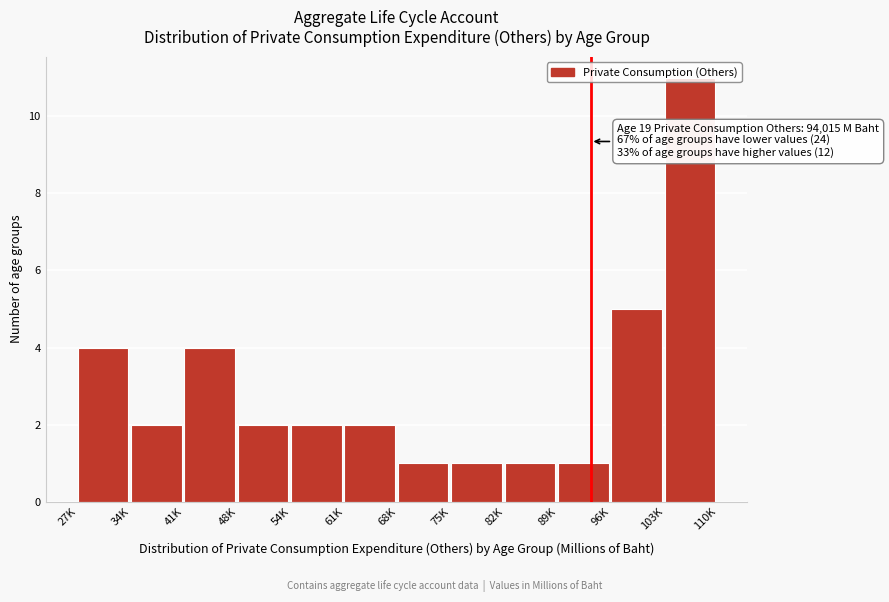

At which category does the chart reach its peak across all series?

103K